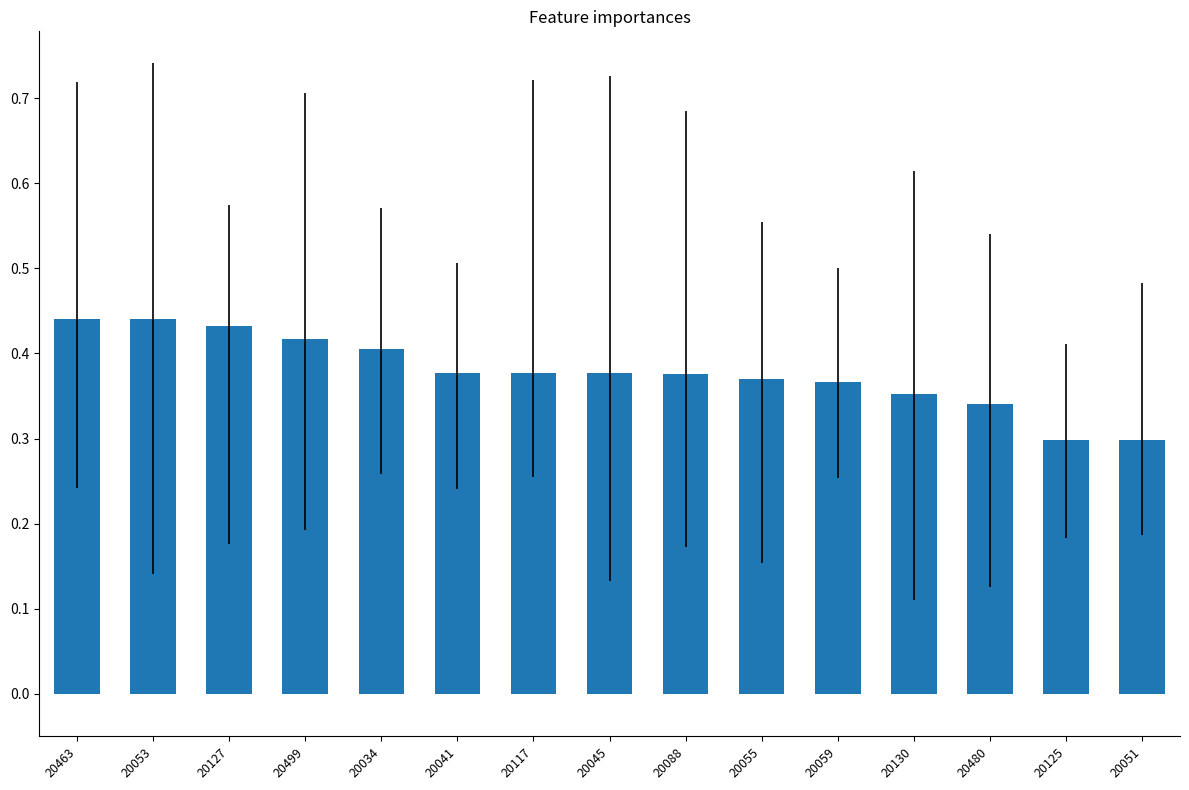

What is the sum of all values?

5.7